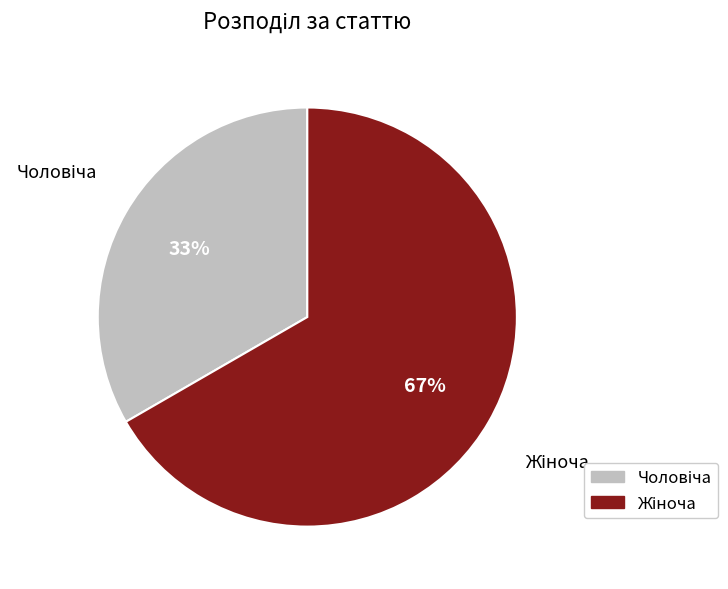

Does any single category account for the majority?

Yes